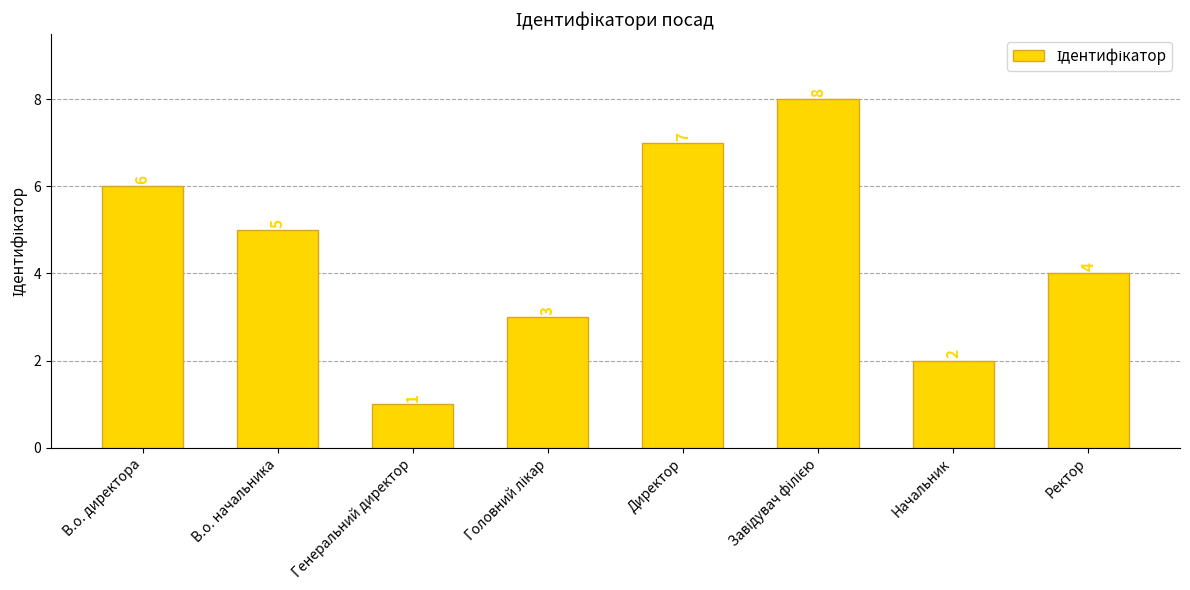

True or false: the data shows 6 at Ректор.

False